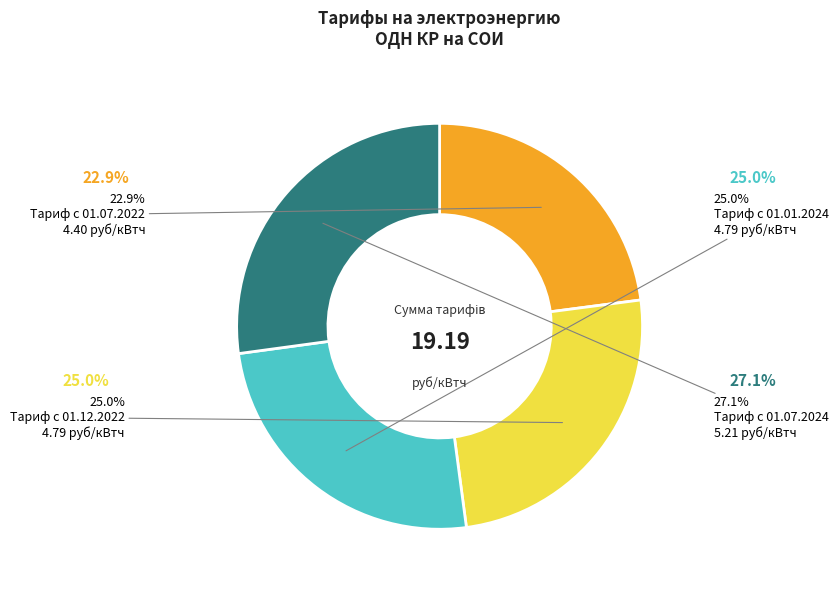

True or false: Тариф с 01.12.2022 accounts for 25% of the total.

True